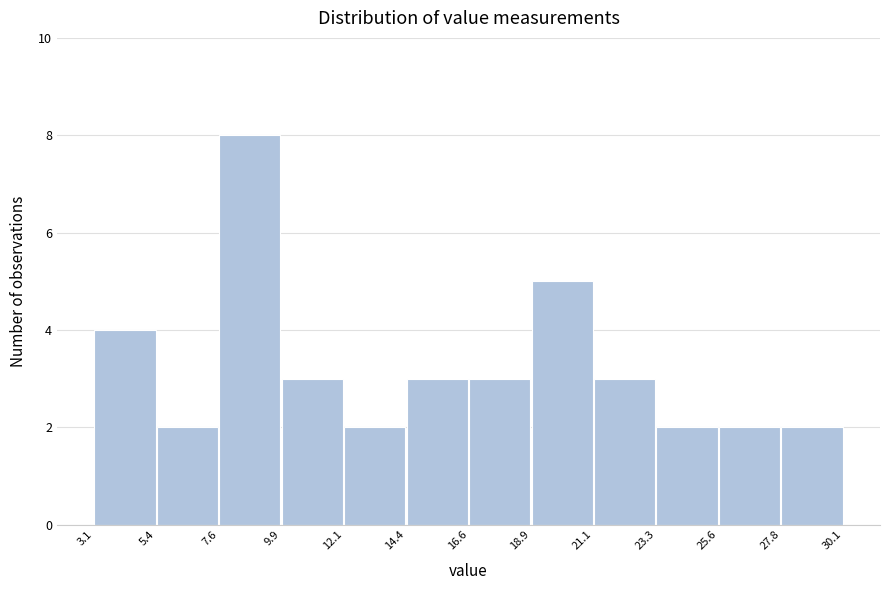

Over which range of the x-axis is the bar tallest?

7.6 to 9.9